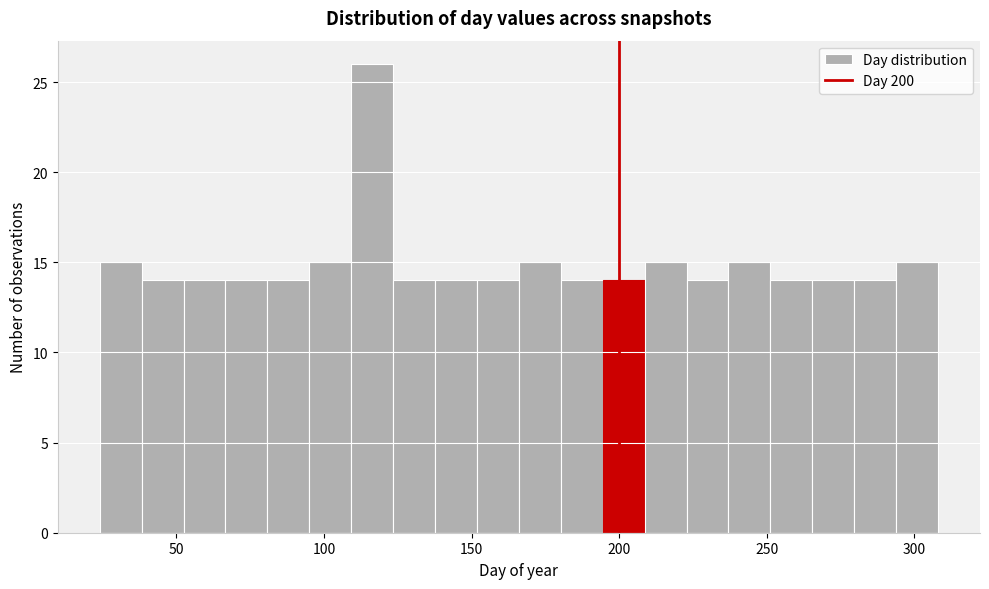

Read against the x-axis, roughly where is the centre of the tallest bar?

115